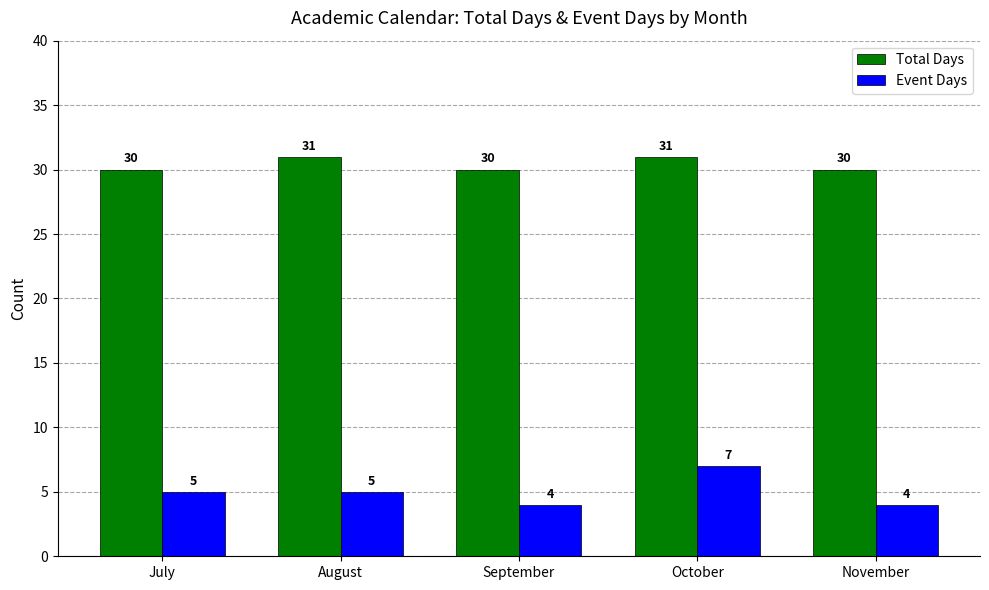

What is the approximate value of Event Days at July?

5